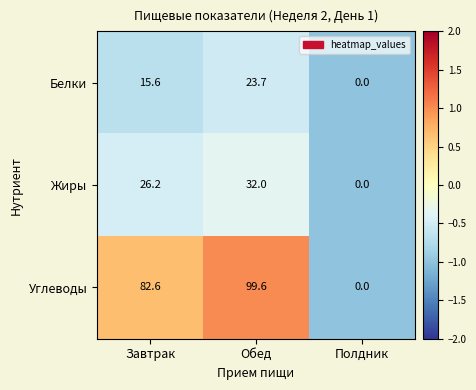

What is the difference between the maximum and minimum values in the Белки series?

23.7